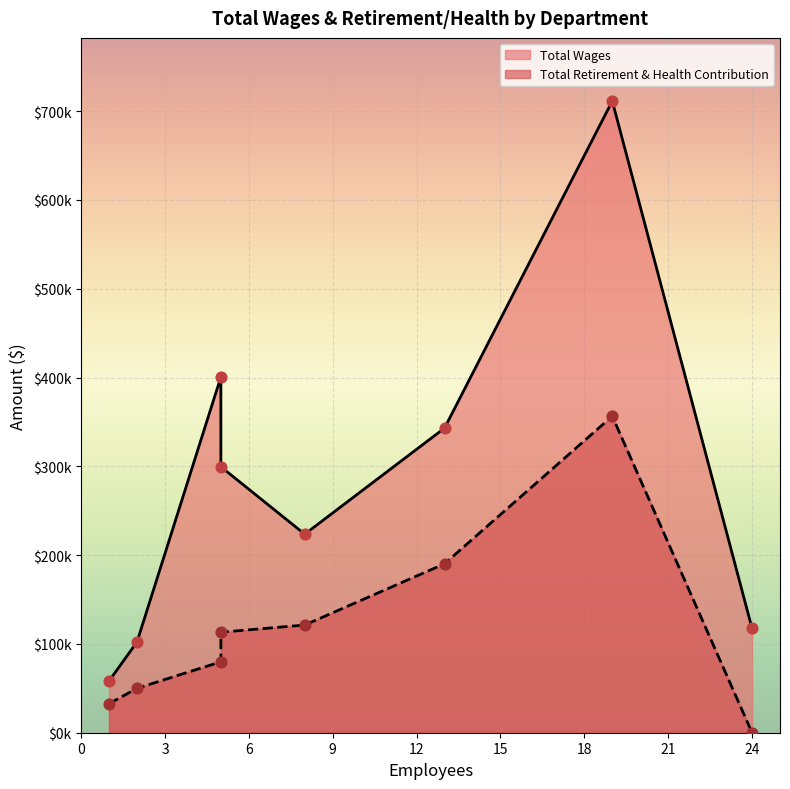

Which series contains the highest Y value?

Total Wages